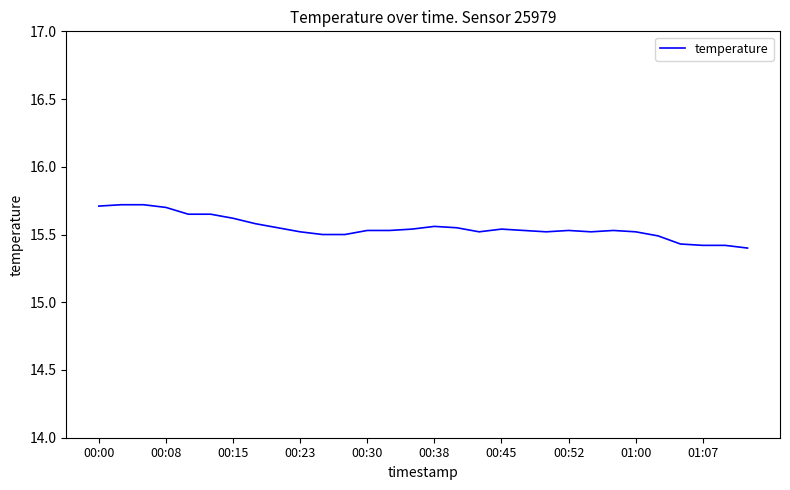

What is the minimum value shown in the chart?

15.4